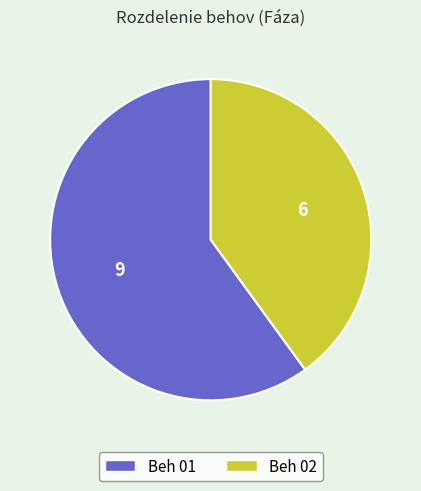

Do Beh 01 and Beh 02 together represent more than half of the pie?

Yes